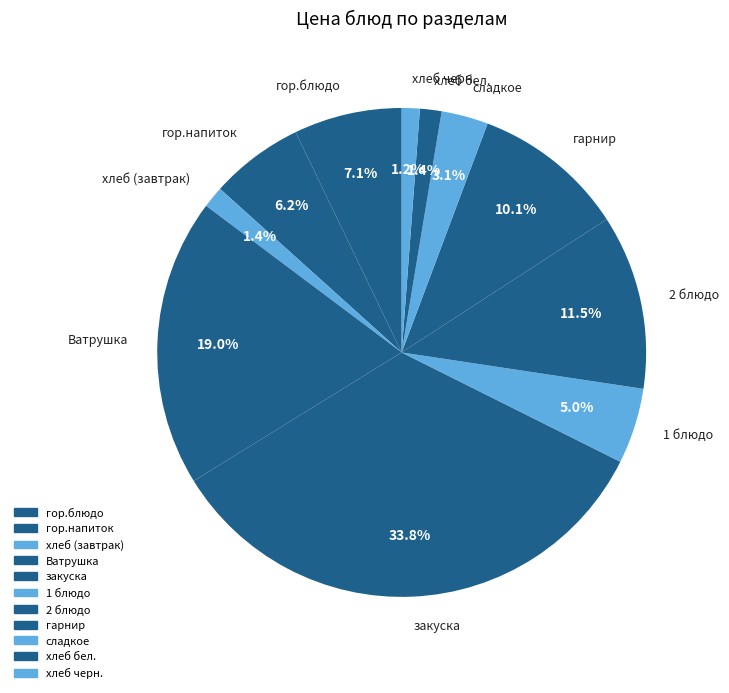

Is хлеб бел. the majority of the pie?

No